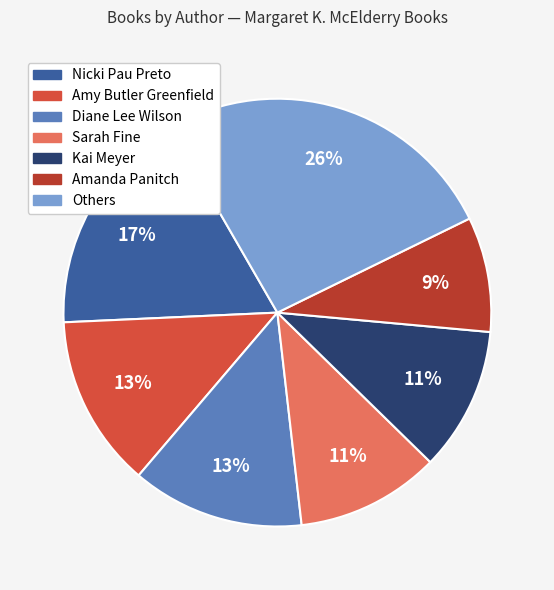

To the nearest percent, what is the difference between the largest and smallest slice percentages?

17%